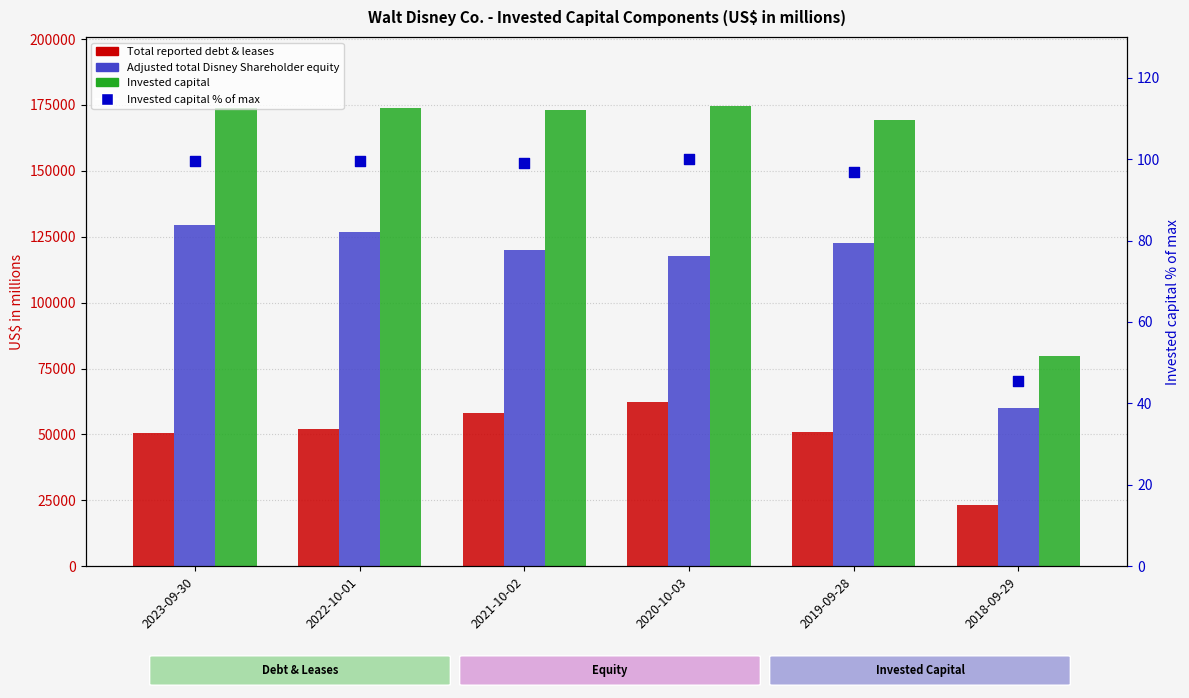

At how many categories does at least one series exceed 138232?

5